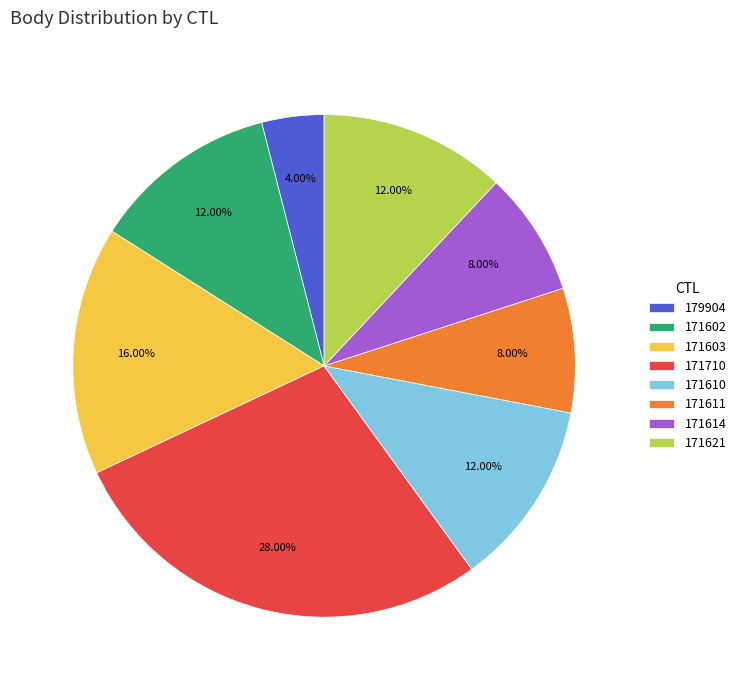

Is there any slice that represents more than half of the pie?

No